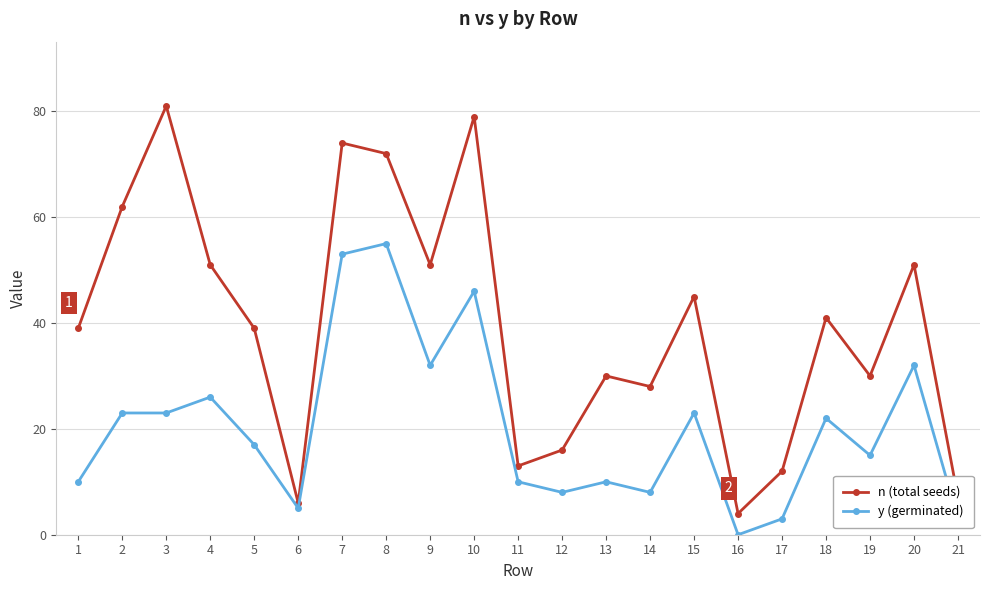

Which series changed the most between 4 and 19?

n (total seeds)